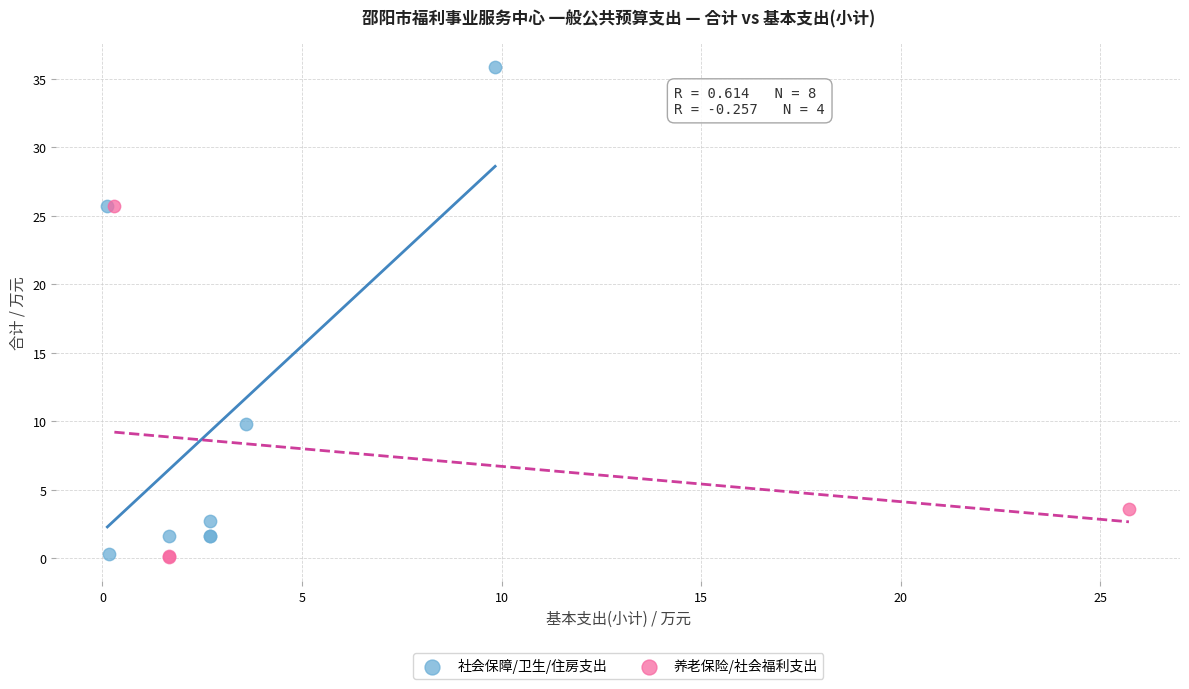

Which series contains the highest Y value?

社会保障/卫生/住房支出